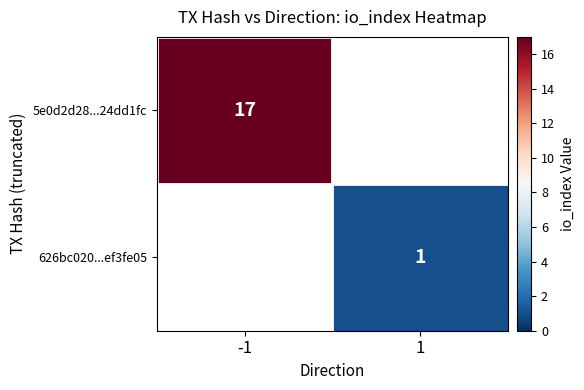

Is it true that 626bc020...ef3fe05 equals 1 at 1?

True